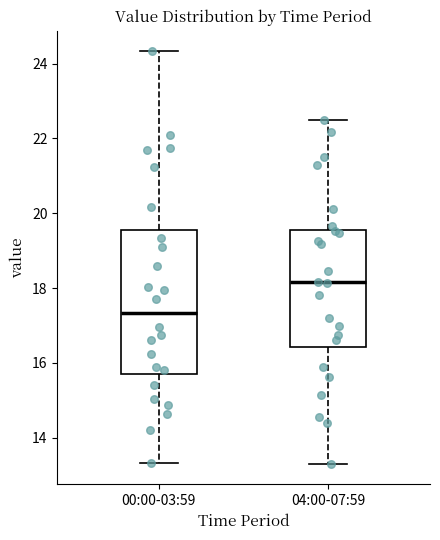

Reading left to right, transcribe this box plot: for each box, give where its median line is, the range the box spans, and where its two whiskers end, as read against the y-axis. The values are not printed on the chart, so give them approximately, as read against the axis.

00:00-03:59: median 17.4, box 15.8 to 19.6, whiskers 13.4 to 24.4
04:00-07:59: median 18.2, box 16.4 to 19.6, whiskers 13.4 to 22.6